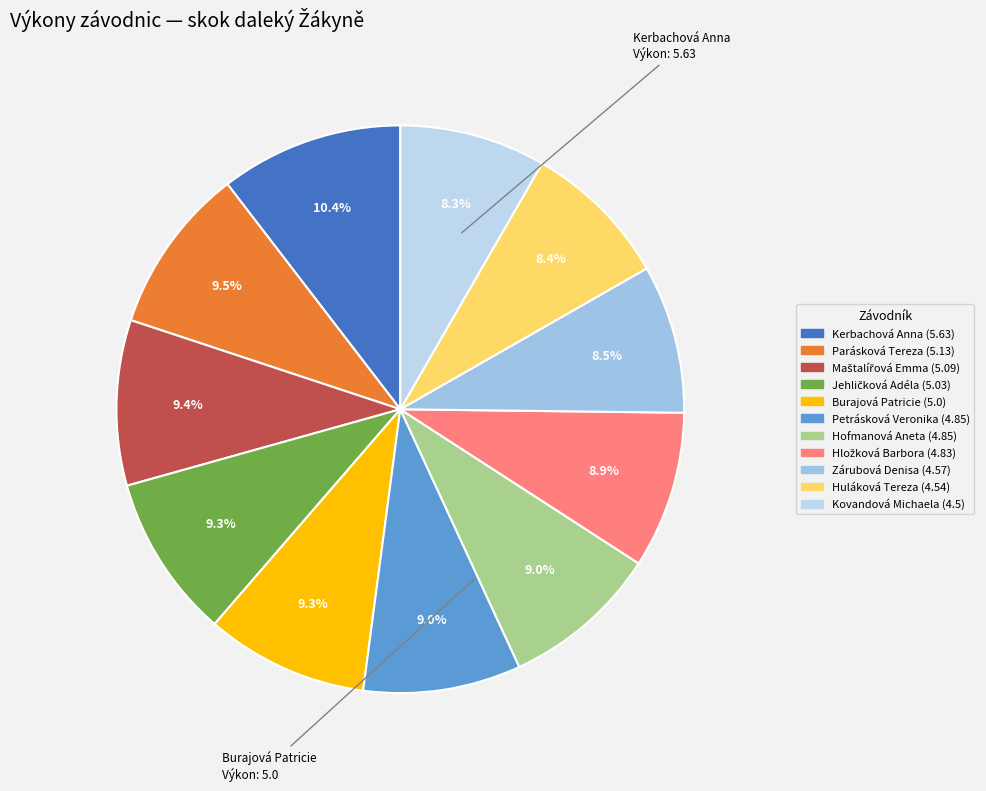

Which category has the biggest portion of the pie?

Kerbachová Anna